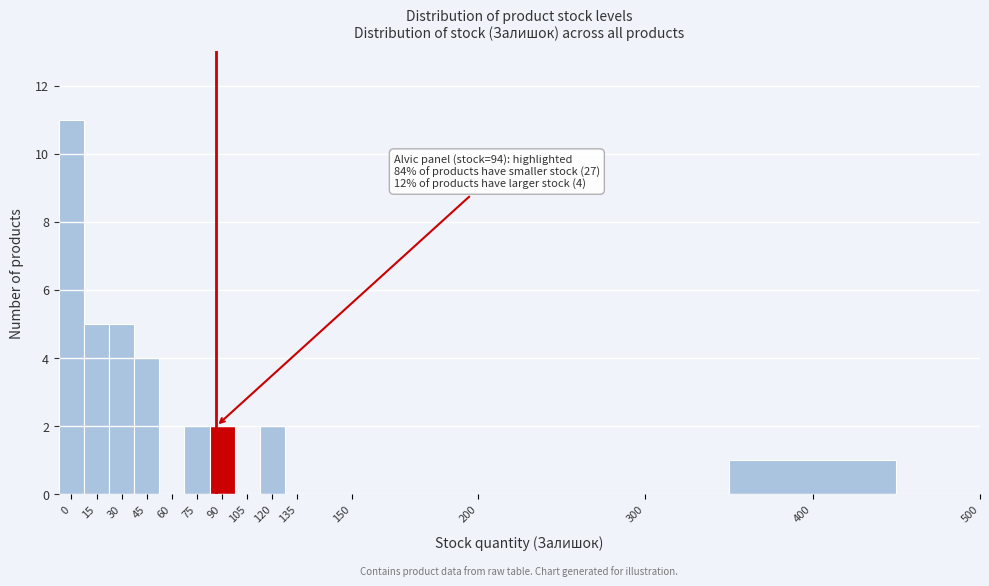

Reading left to right, list all the values displayed in this chart.

0=11	15=5	30=5	45=4	60=0	75=2	90=2	105=0	120=2	135=0	150=0	200=0	300=0	400=1	500=0